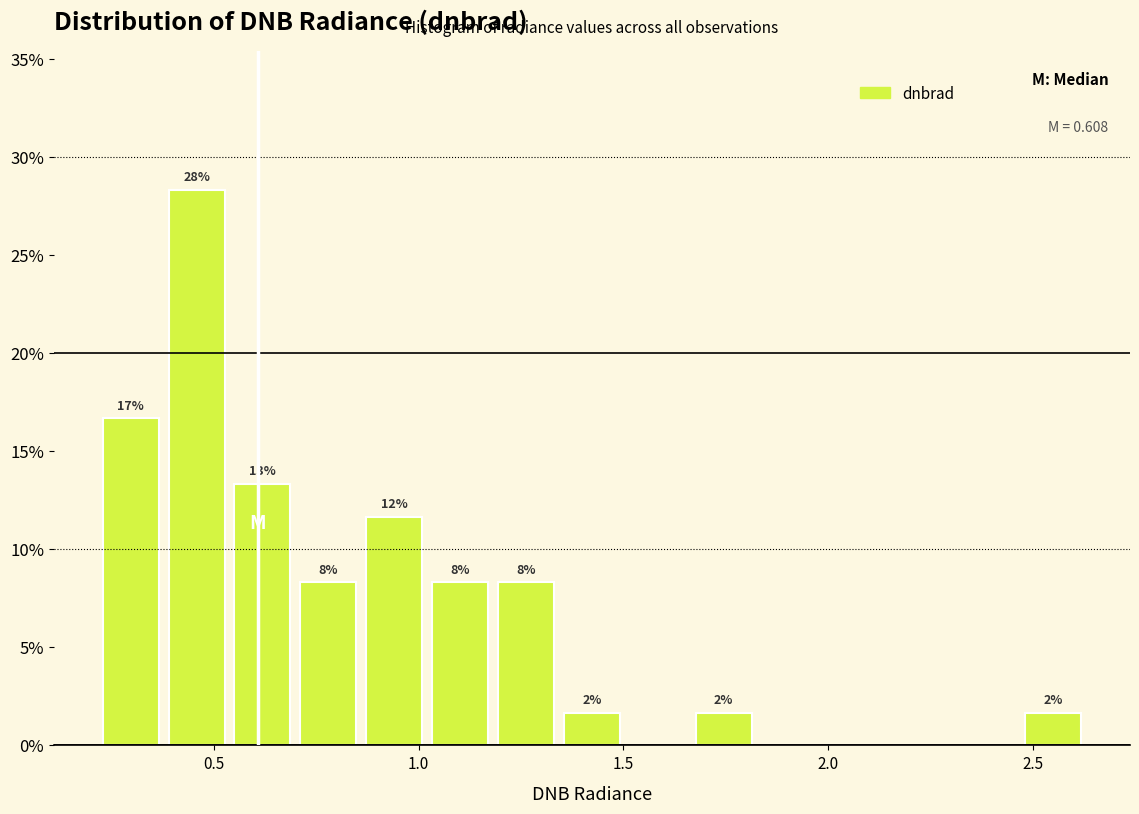

Read against the x-axis, roughly where is the centre of the tallest bar?

0.45